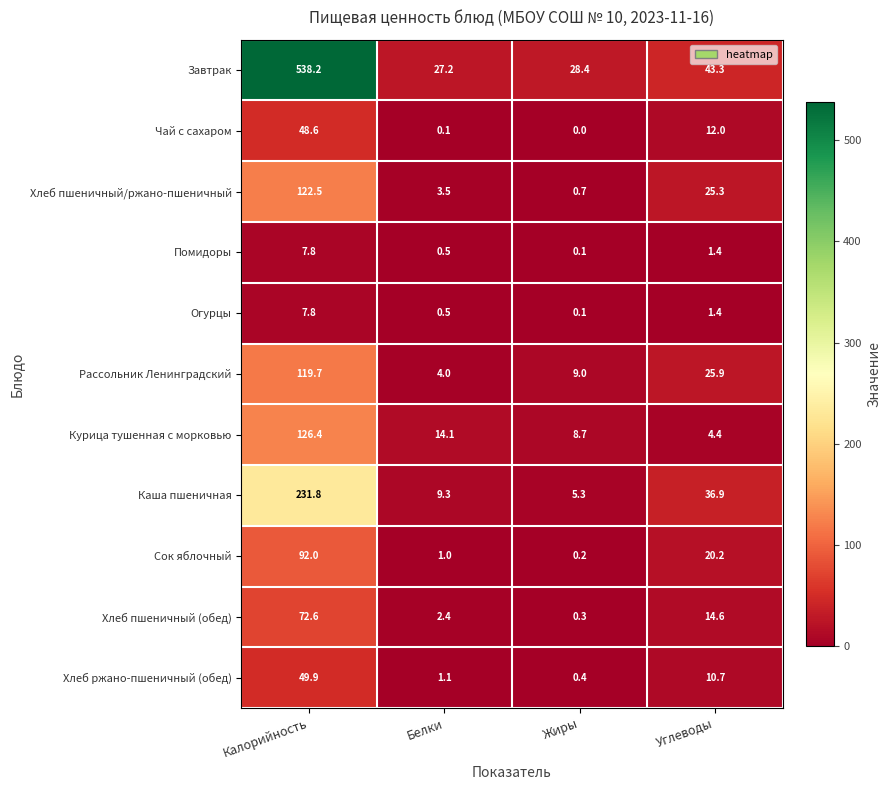

Which series has the widest spread of values?

Завтрак